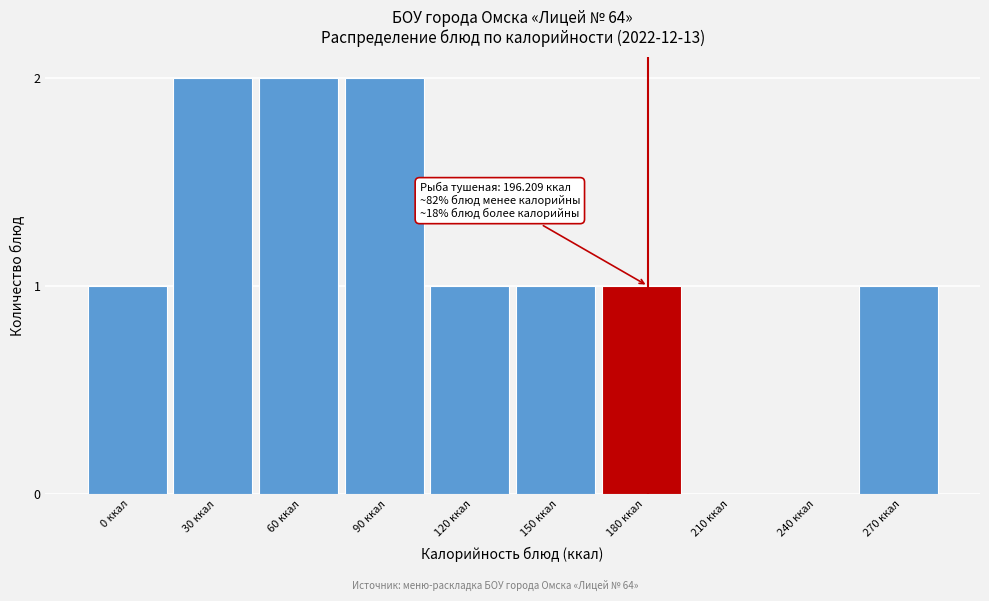

Reading right to left, list all the values displayed in this chart.

270 ккал=1	240 ккал=0	210 ккал=0	180 ккал=1	150 ккал=1	120 ккал=1	90 ккал=2	60 ккал=2	30 ккал=2	0 ккал=1